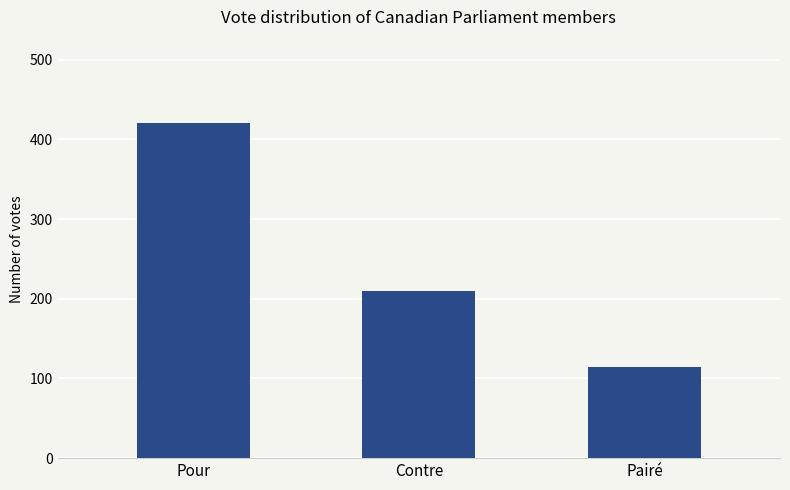

How many values are between 114 and 420?

3